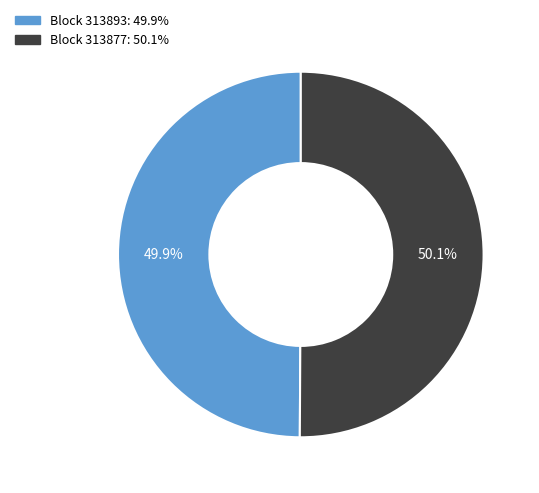

Is there any slice that represents more than half of the pie?

Yes